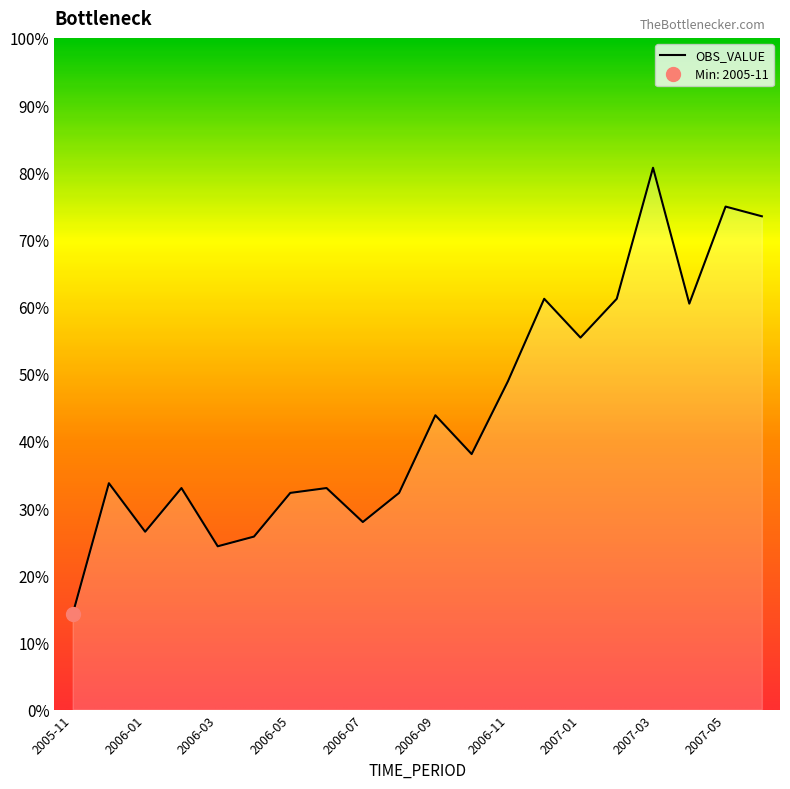

What is the sum of the values at 2006-07 and 2006-12?

346